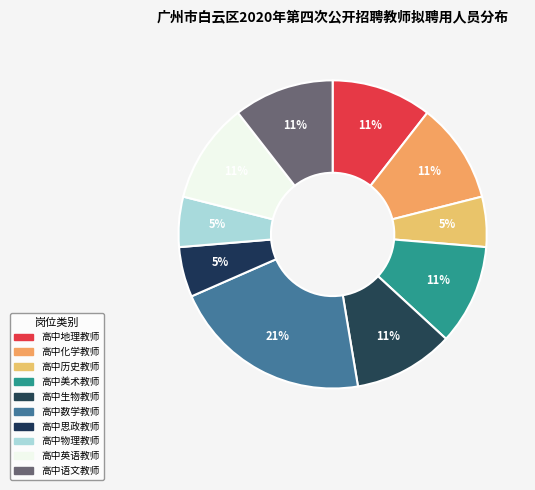

To the nearest percent, what is the difference between the largest and smallest slice percentages?

16%